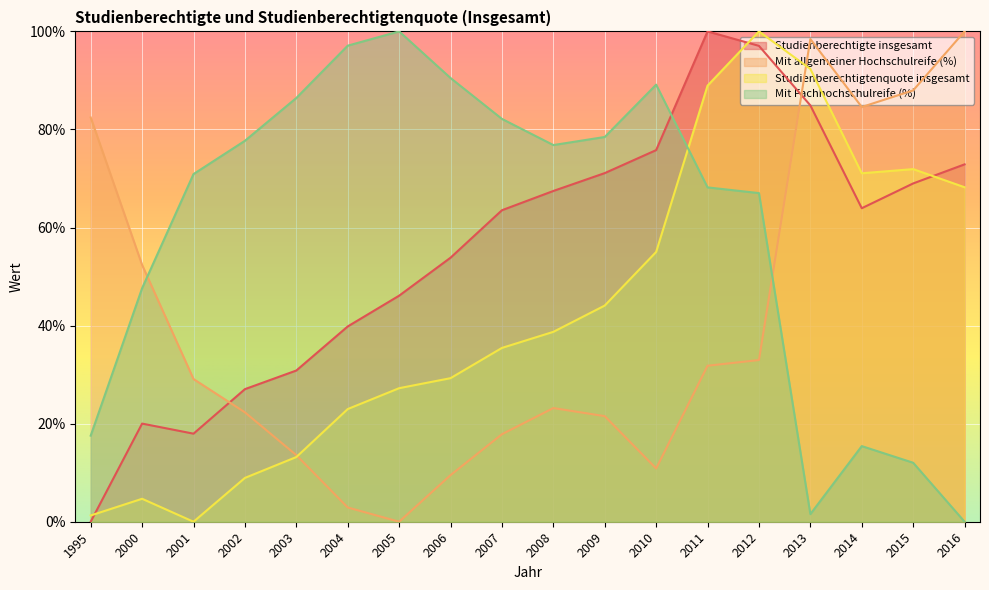

True or false: Studienberechtigte insgesamt has a value of 21.1 at 2006.

False